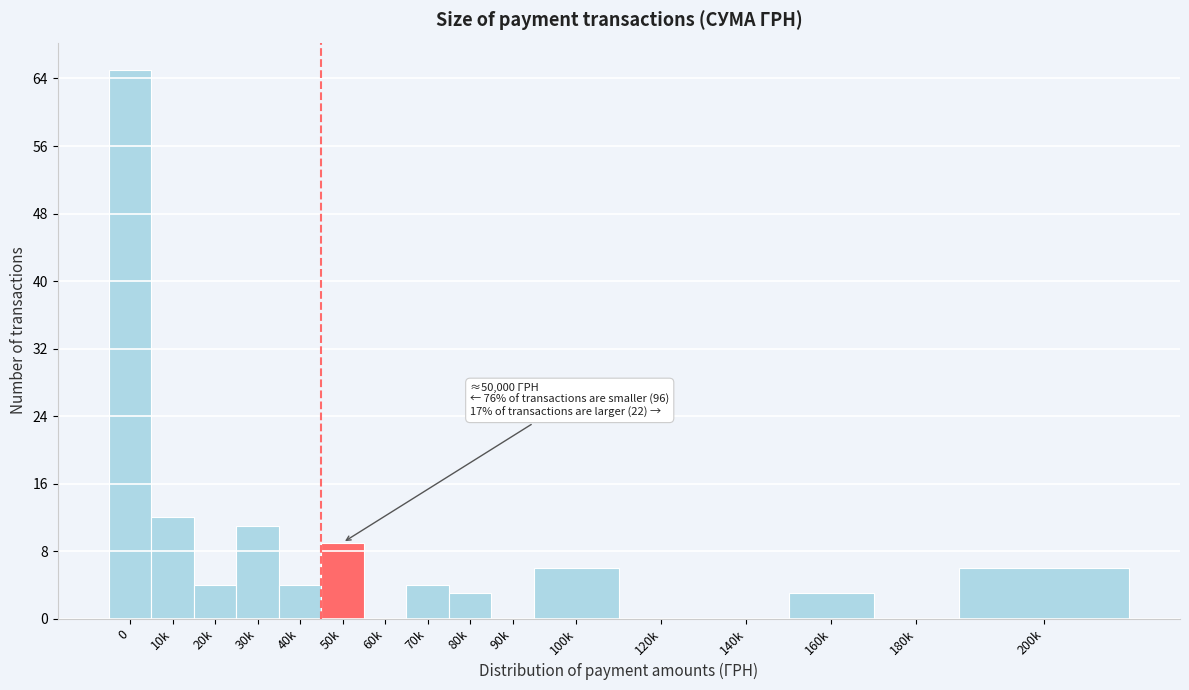

Reading left to right, list all the values displayed in this chart.

0=65	10k=12	20k=4	30k=11	40k=4	50k=9	60k=0	70k=4	80k=3	90k=0	100k=6	120k=0	140k=0	160k=3	180k=0	200k=6